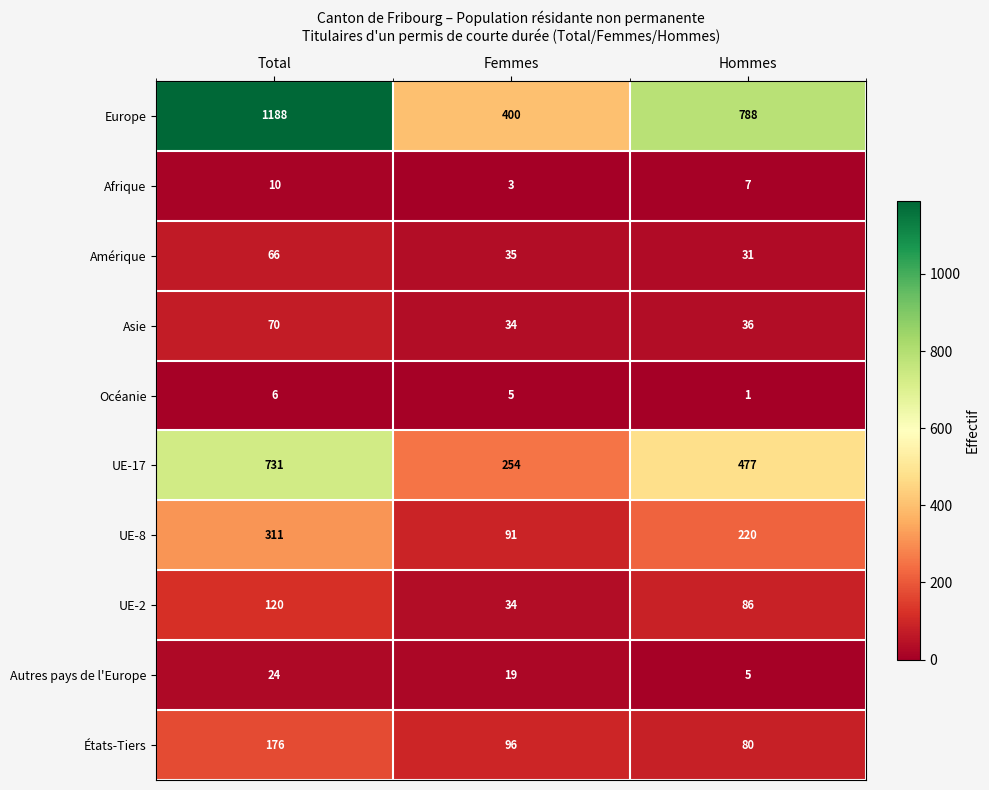

Reading left to right, extract all data points from this chart.

Europe: Total=1188	Femmes=400	Hommes=788
Afrique: Total=10	Femmes=3	Hommes=7
Amérique: Total=66	Femmes=35	Hommes=31
Asie: Total=70	Femmes=34	Hommes=36
Océanie: Total=6	Femmes=5	Hommes=1
UE-17: Total=731	Femmes=254	Hommes=477
UE-8: Total=311	Femmes=91	Hommes=220
UE-2: Total=120	Femmes=34	Hommes=86
Autres pays de l'Europe: Total=24	Femmes=19	Hommes=5
États-Tiers: Total=176	Femmes=96	Hommes=80